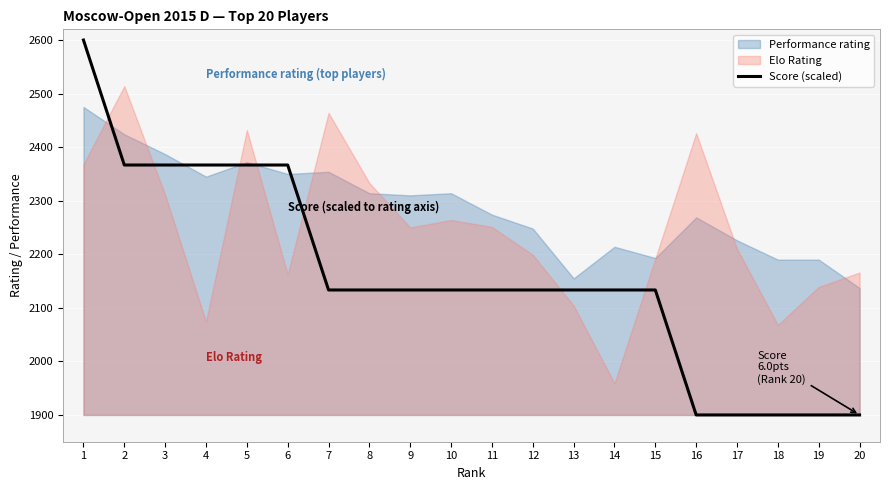

The value of Score (scaled) at 18 is 2651.8. True or false?

False